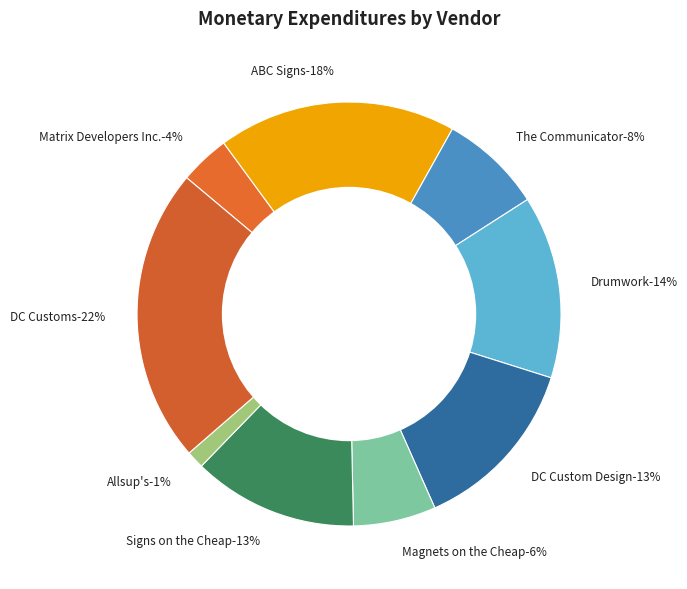

Do DC Custom Design and Magnets on the Cheap together represent more than half of the pie?

No